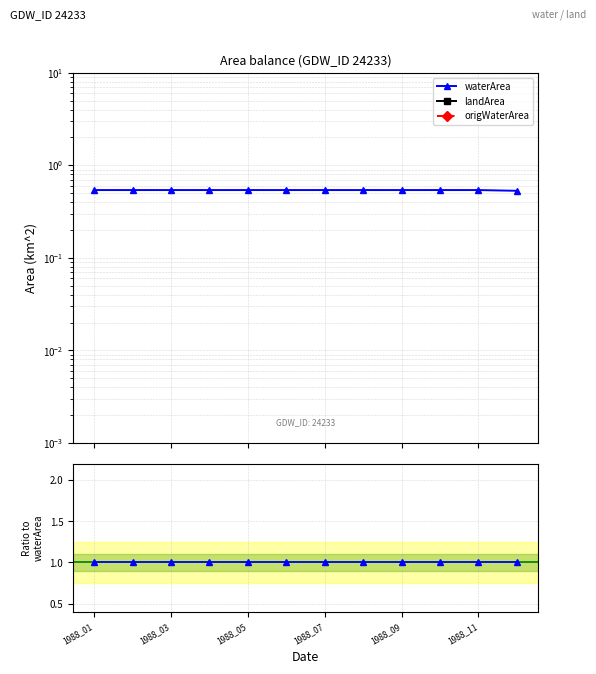

Is it true that waterArea equals 2 at 1988_07?

False